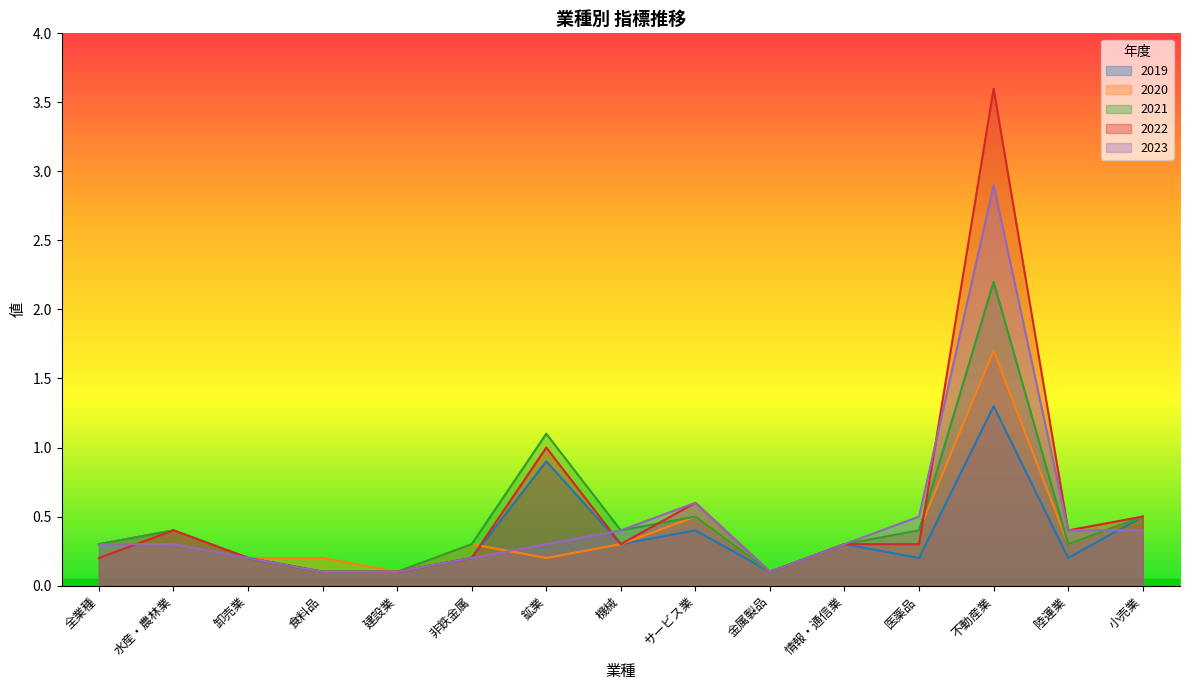

What is the label of the 9th point from the left?

サービス業